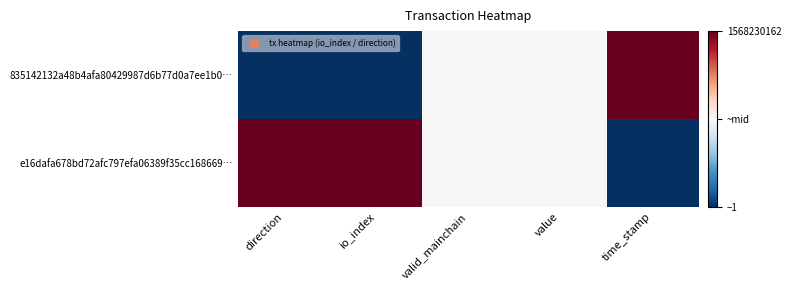

At time_stamp, list the series in order from smallest to largest.

e16dafa678bd72afc797efa06389f35cc168669…, 835142132a48b4afa80429987d6b77d0a7ee1b0…